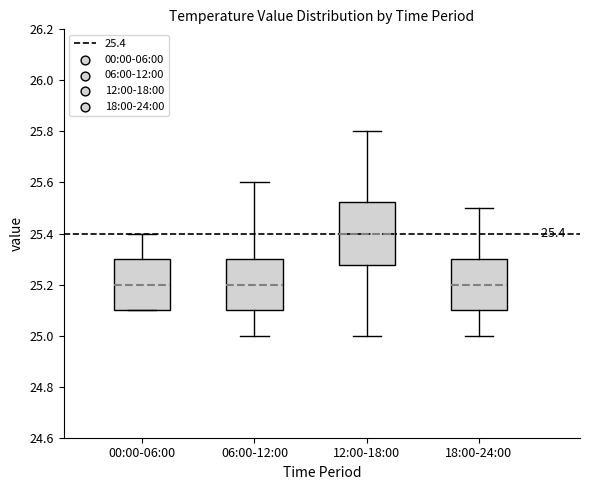

Comparing the boxes themselves (not the whiskers), which one is the tallest?

12:00-18:00